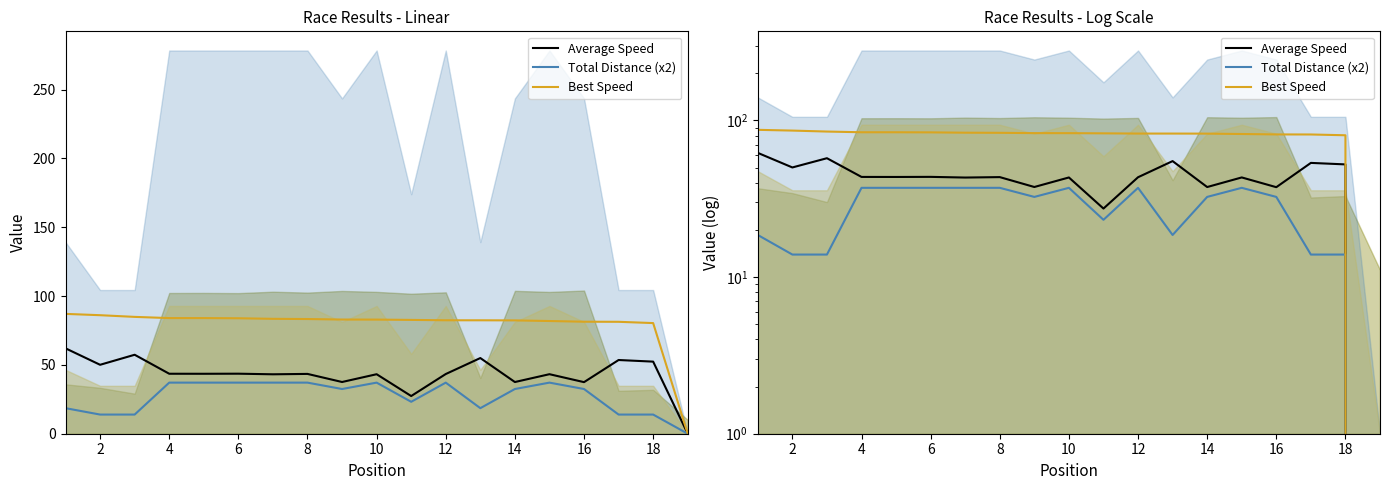

How many values in Average Speed are above zero?

18